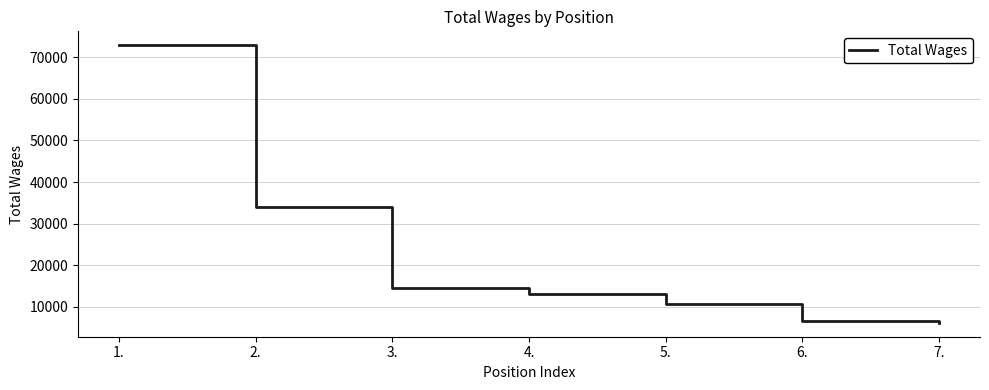

At which label does the data first exceed 13102?

1.